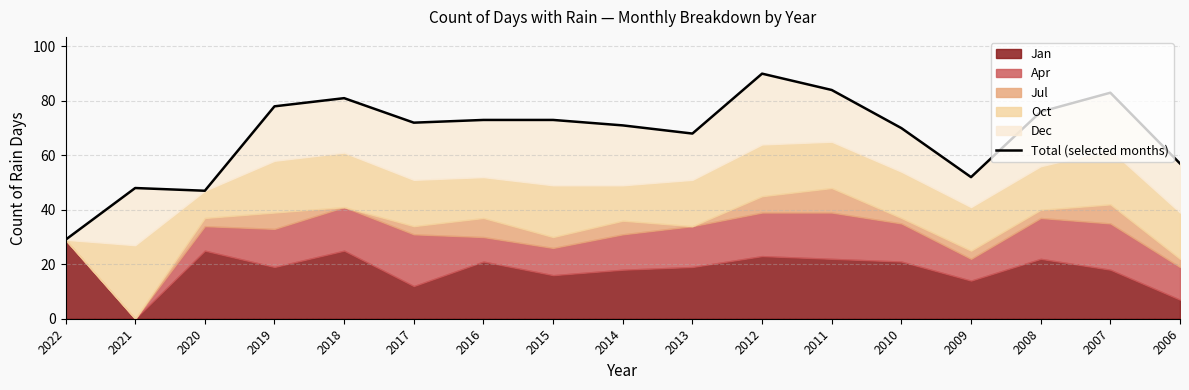

At which category does the chart reach its minimum across all series?

2022